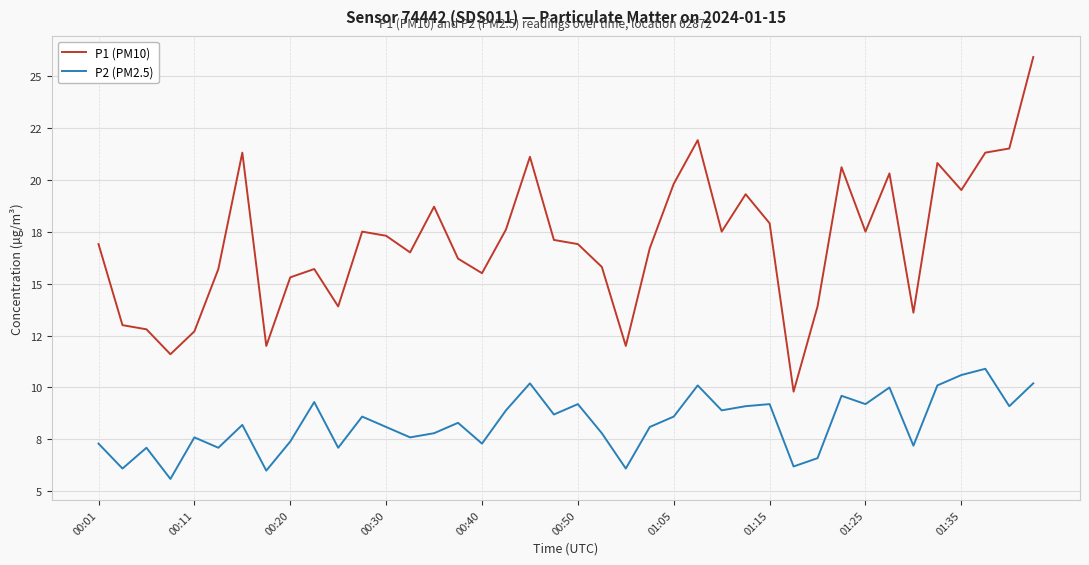

Is this an area chart (filled region under the line)?

No